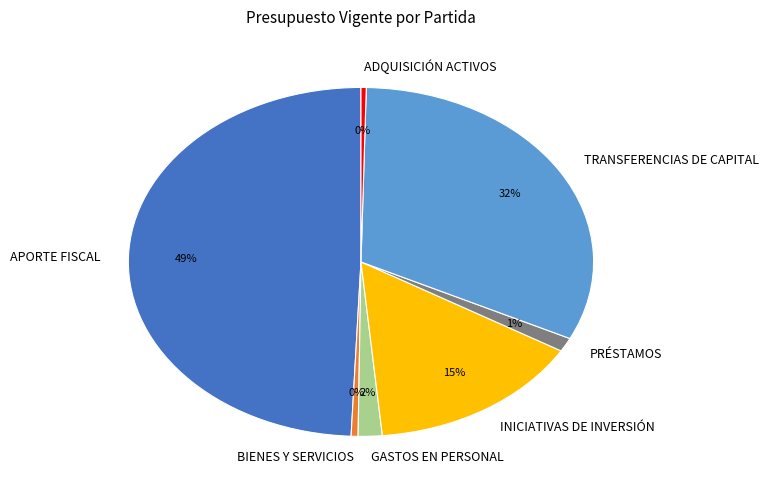

What is the ratio of the value at APORTE FISCAL to the value at INICIATIVAS DE INVERSIÓN?

3.3